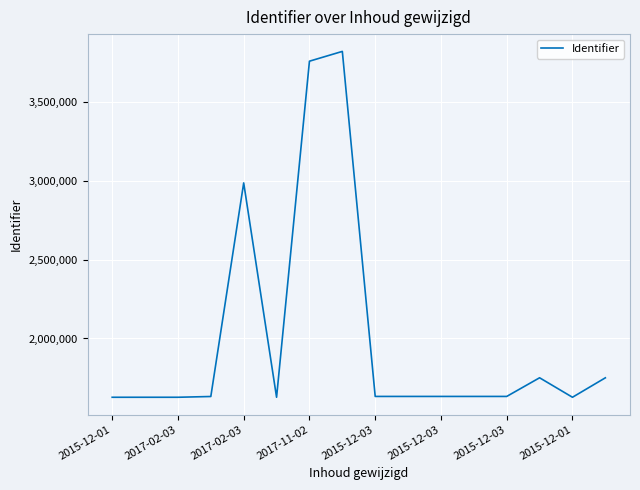

Count the number of categories in the chart.

16